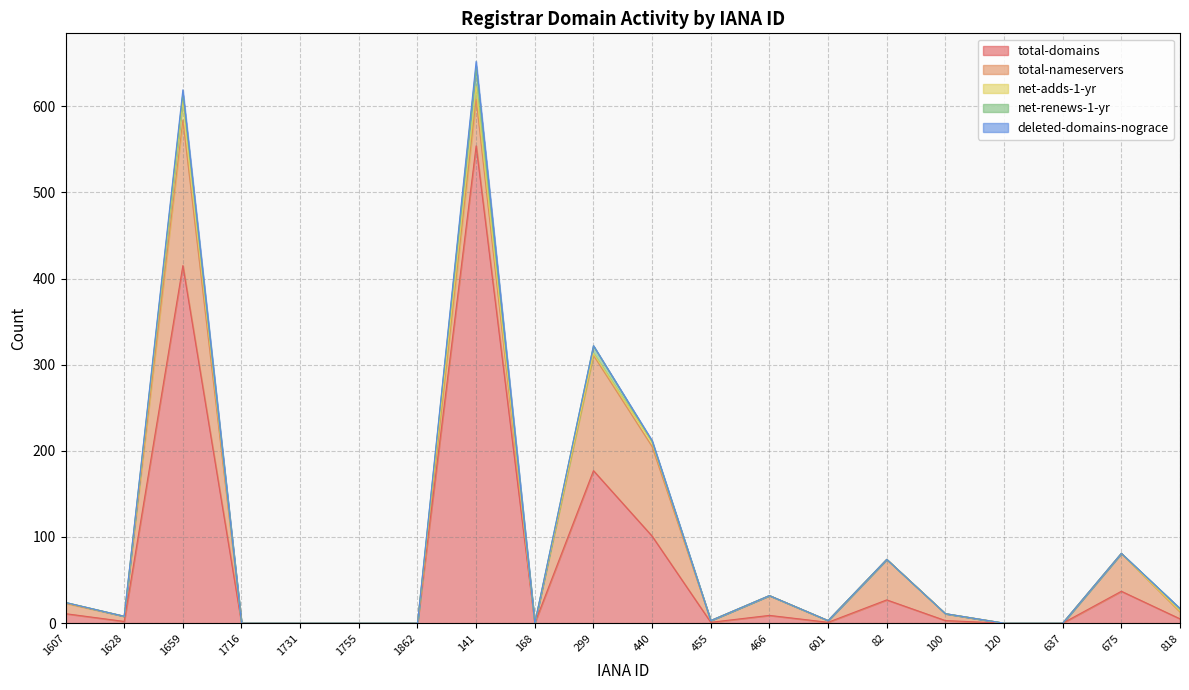

How many lines are shown in the chart?

5